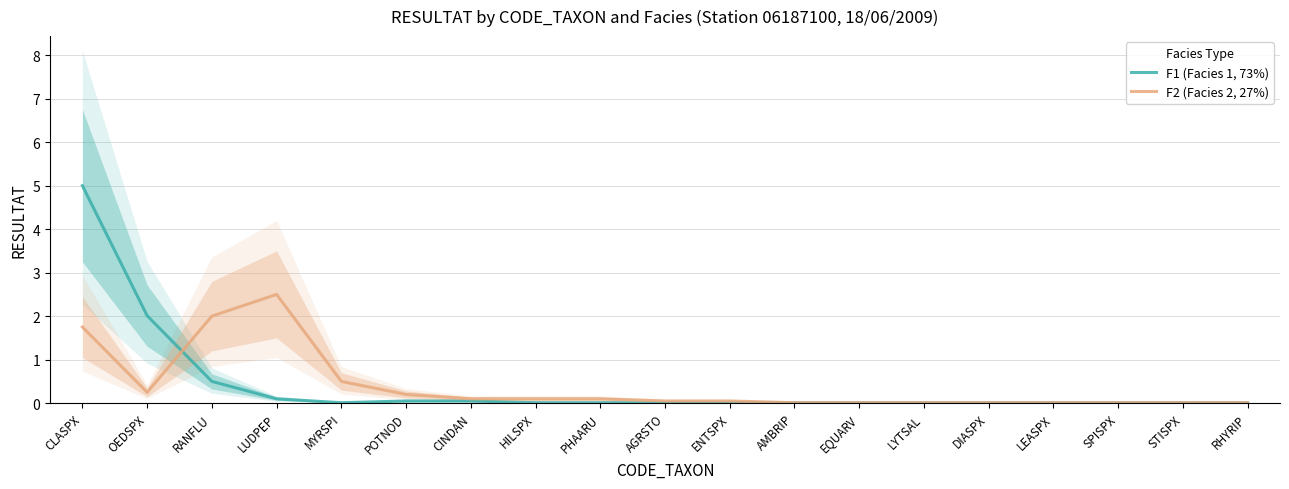

Reading left to right, what are all the values shown in this chart?

F1 (Facies 1, 73%): CLASPX=5.0	OEDSPX=2.0	RANFLU=0.5	LUDPEP=0.1	MYRSPI=0.0	POTNOD=0.1	CINDAN=0.1	HILSPX=0.0	PHAARU=0.0	AGRSTO=0.0	ENTSPX=0.0	AMBRIP=0.0	EQUARV=0.0	LYTSAL=0.0	DIASPX=0.0	LEASPX=0.0	SPISPX=0.0	STISPX=0.0	RHYRIP=0.0
F2 (Facies 2, 27%): CLASPX=1.8	OEDSPX=0.2	RANFLU=2.0	LUDPEP=2.5	MYRSPI=0.5	POTNOD=0.2	CINDAN=0.1	HILSPX=0.1	PHAARU=0.1	AGRSTO=0.1	ENTSPX=0.1	AMBRIP=0.0	EQUARV=0.0	LYTSAL=0.0	DIASPX=0.0	LEASPX=0.0	SPISPX=0.0	STISPX=0.0	RHYRIP=0.0